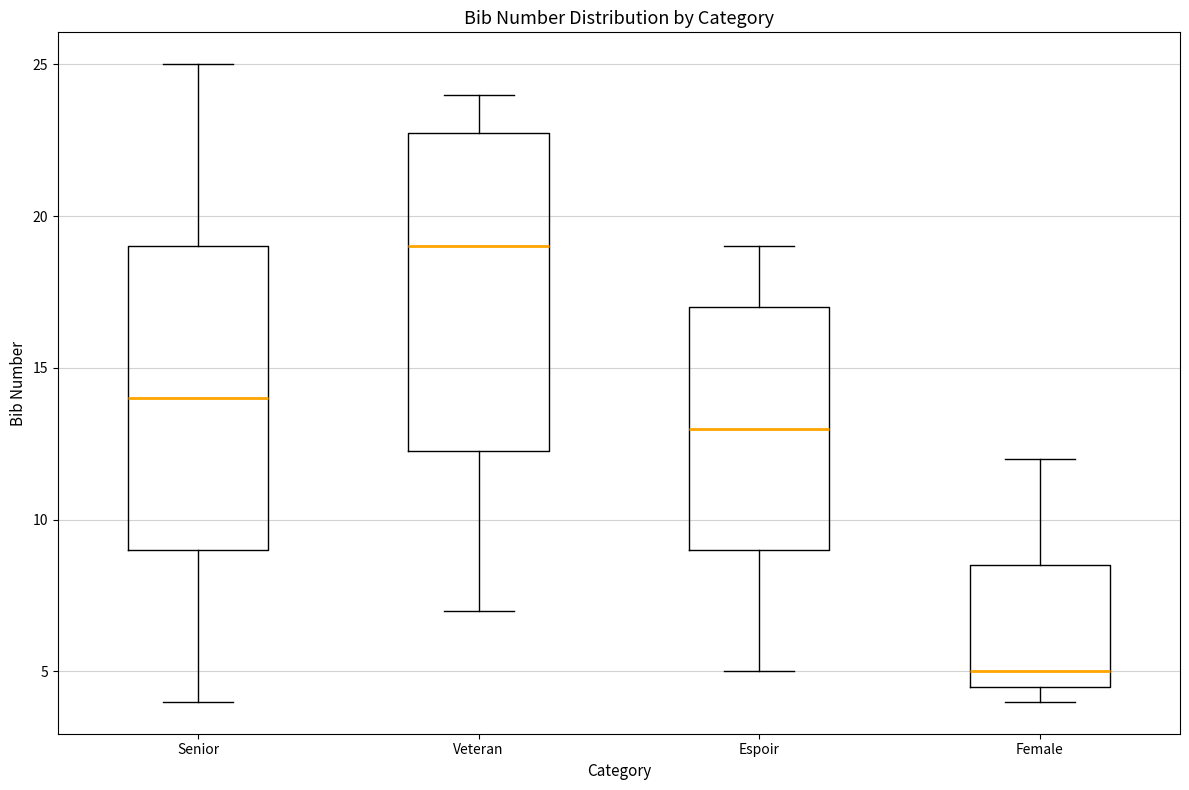

Reading left to right, read every box against the y-axis: the position of its median line, the range the box covers, and the ends of its whiskers. The values are not printed on the chart, so give them approximately, as read against the axis.

Senior: median 14.0, box 9.0 to 19.0, whiskers 4.0 to 25.0
Veteran: median 19.0, box 12.5 to 23.0, whiskers 7.0 to 24.0
Espoir: median 13.0, box 9.0 to 17.0, whiskers 5.0 to 19.0
Female: median 5.0, box 4.5 to 8.5, whiskers 4.0 to 12.0